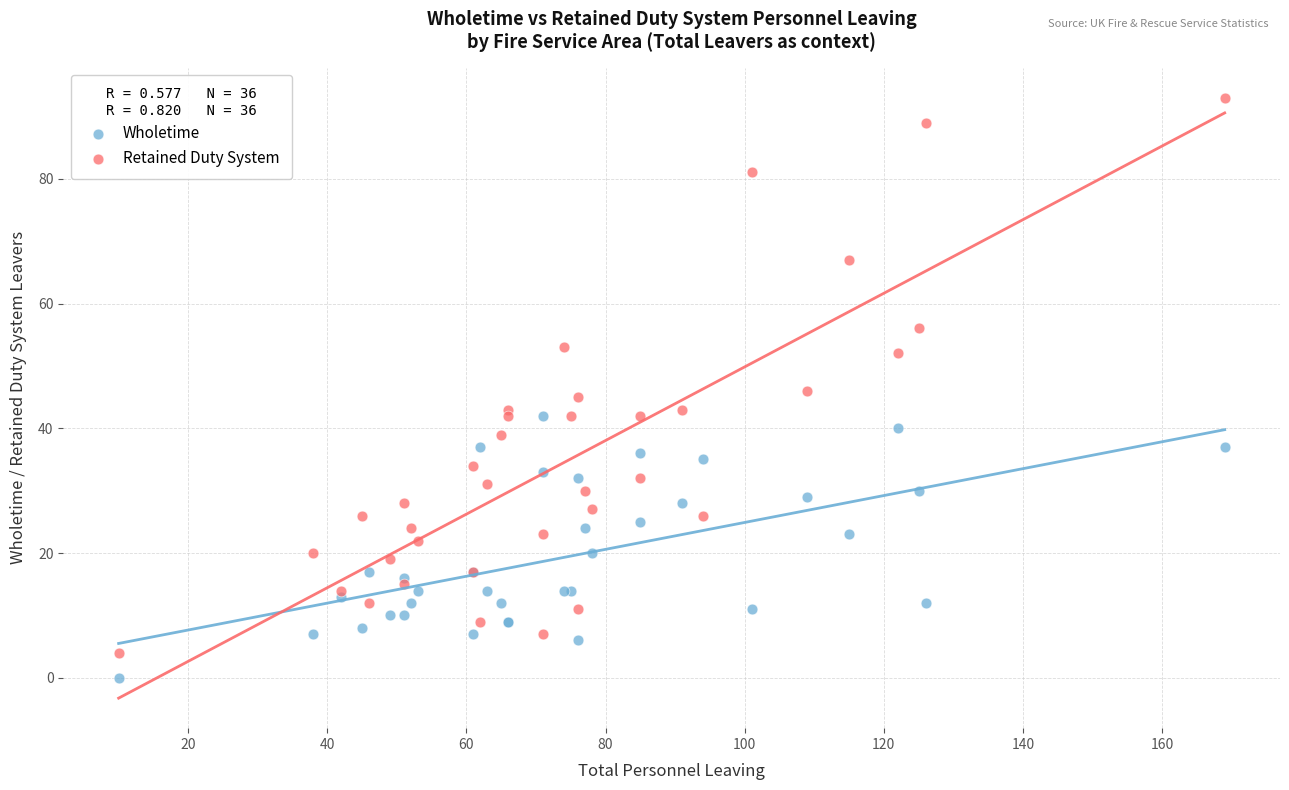

Which series has the largest Y range (max minus min)?

Retained Duty System